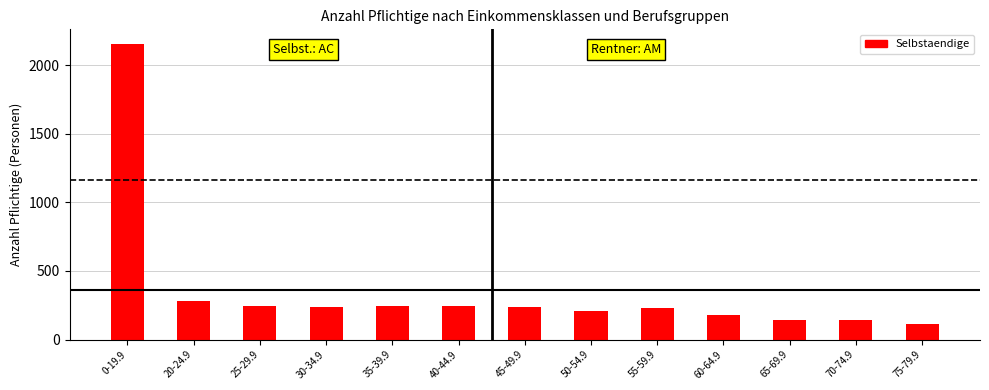

What is the difference between the values at 35-39.9 and 40-44.9?

1